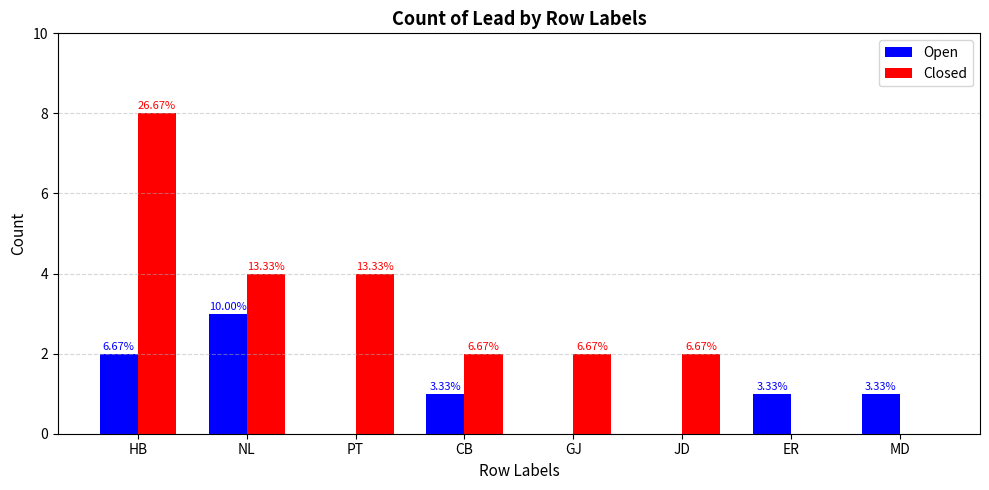

What is the label of the 6th bar from the right?

PT